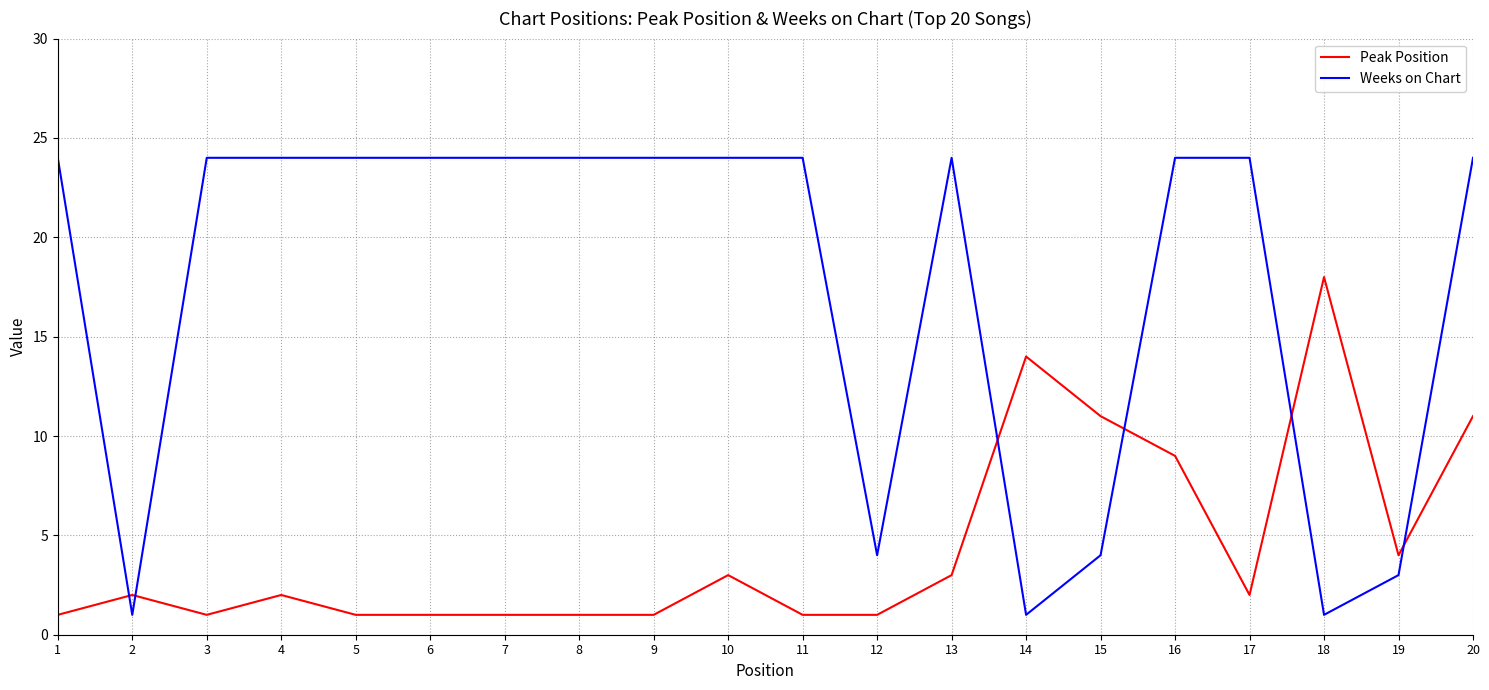

True or false: Weeks on Chart has a value of 7 at 12.

False